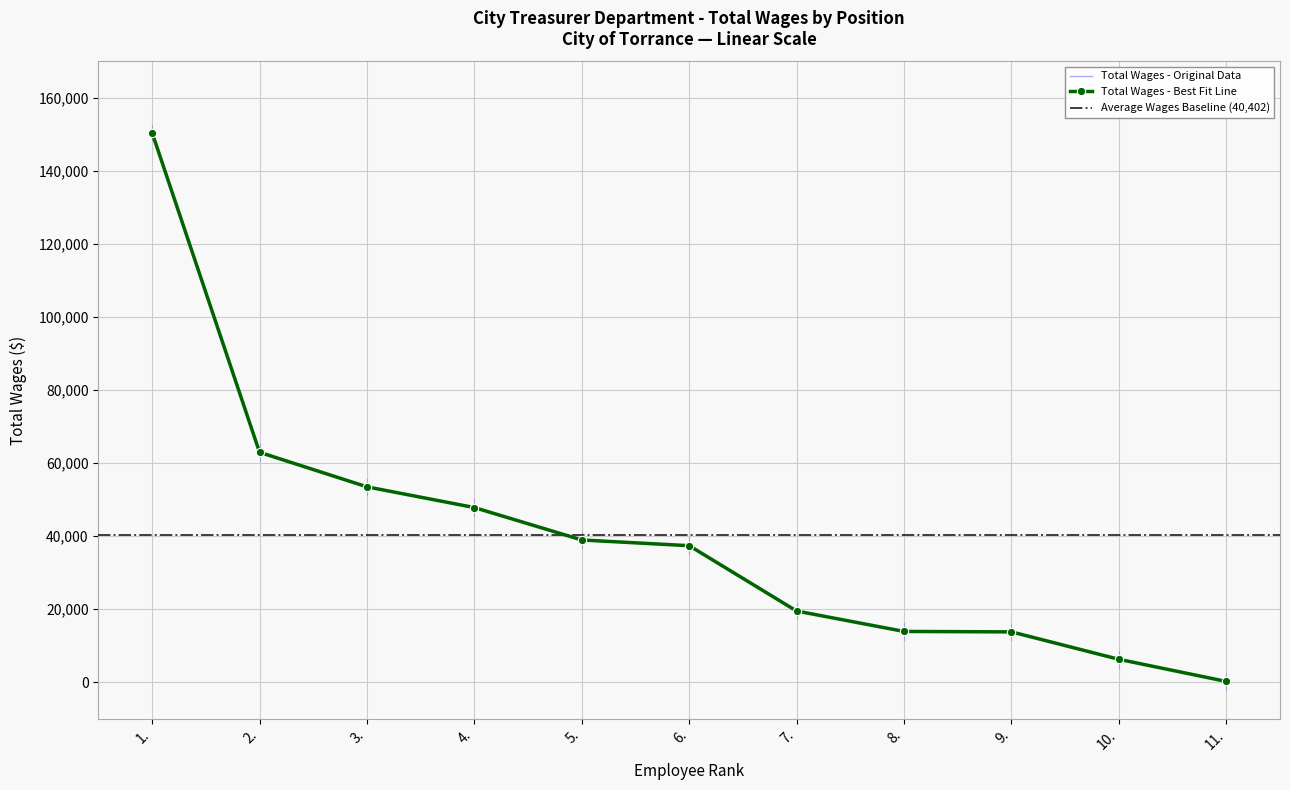

What is the maximum value shown in the chart?

150458